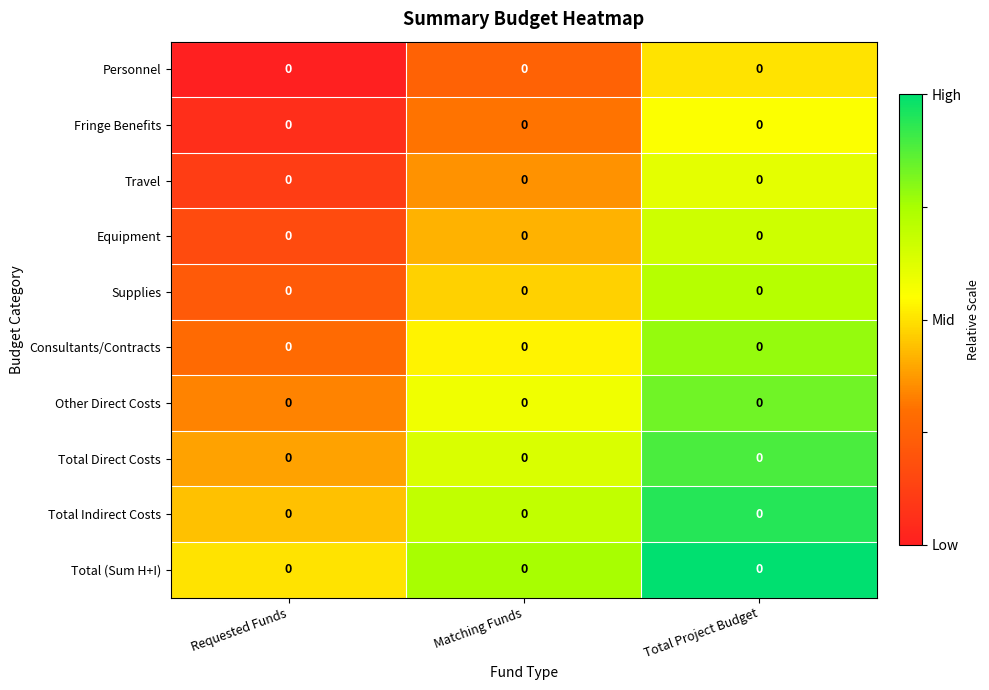

At Total Project Budget, list the series in order from largest to smallest.

Total (Sum H+I), Total Indirect Costs, Total Direct Costs, Other Direct Costs, Consultants/Contracts, Supplies, Equipment, Travel, Fringe Benefits, Personnel